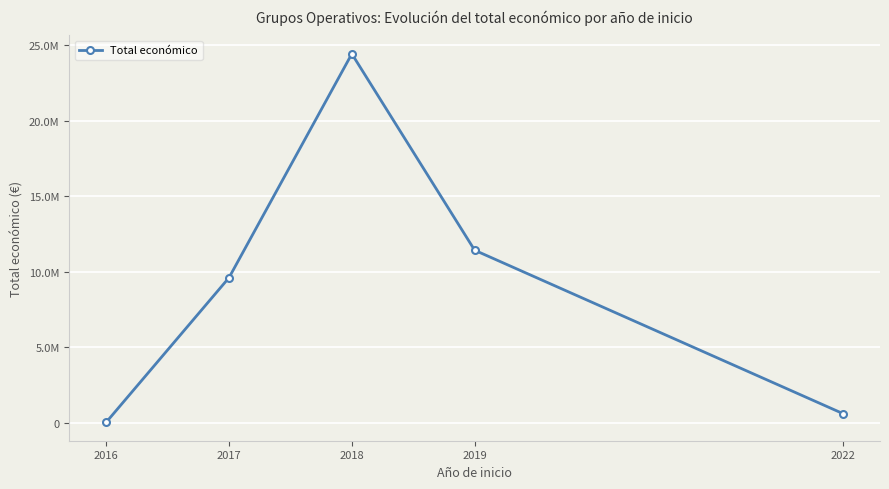

At which label is the value closest to 12233184?

2019